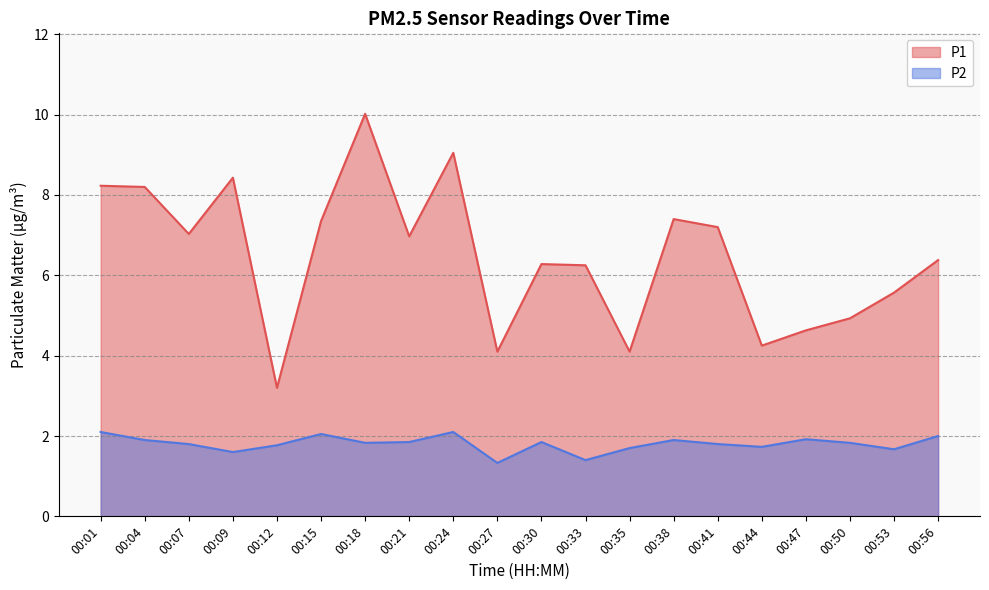

How many interior local peaks does the P2 series have?

5